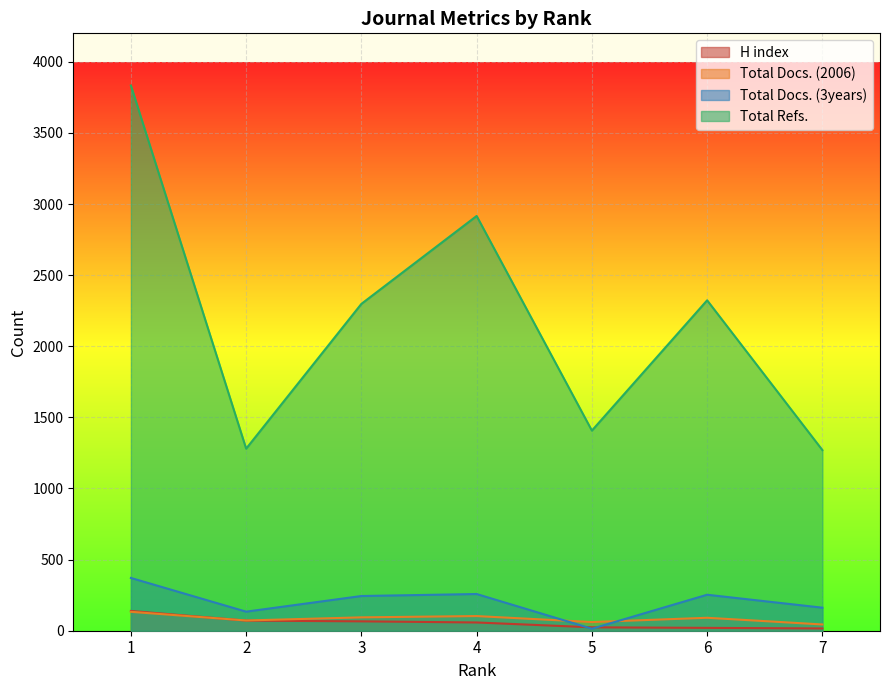

At which label is Total Docs. (3years) closest to 192?

7